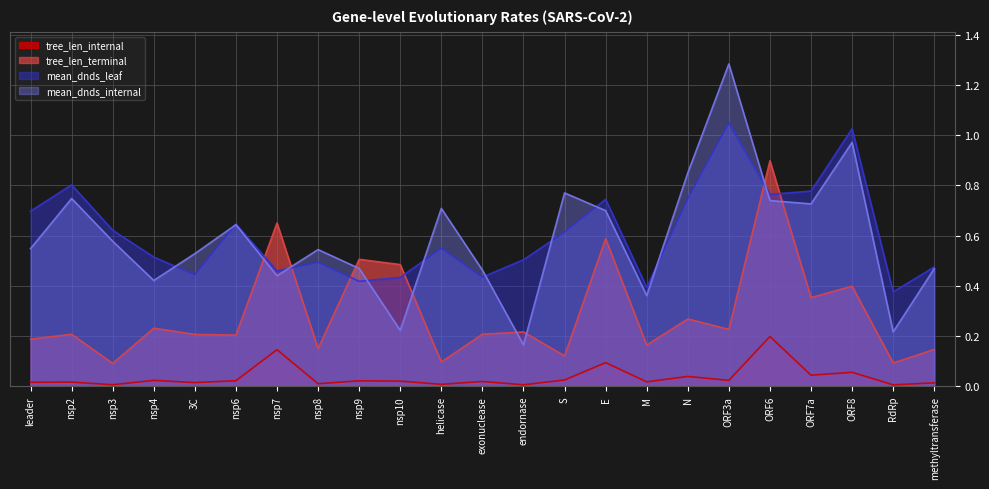

What are all the series names shown in the legend?

tree_len_internal, tree_len_terminal, mean_dnds_leaf, mean_dnds_internal